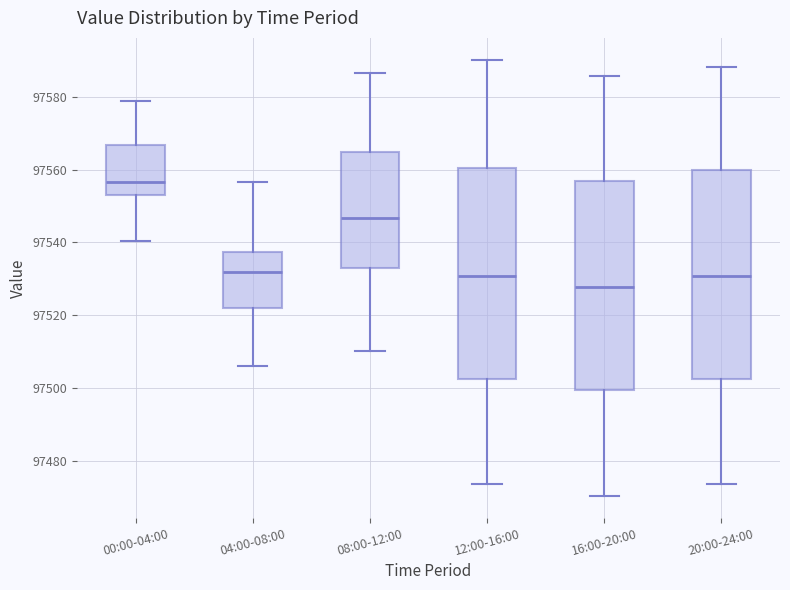

Which box's median line is the lowest?

16:00-20:00